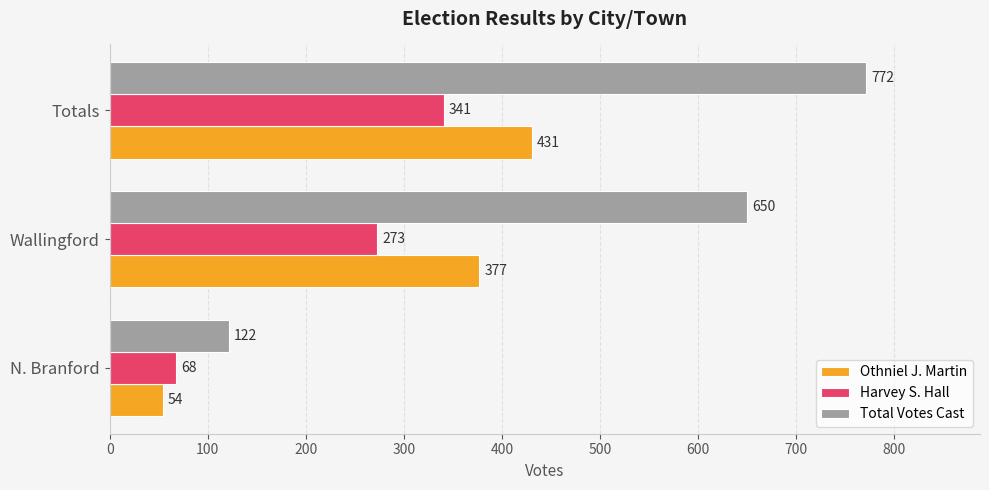

List the series in order of their peak value, highest first.

Total Votes Cast, Othniel J. Martin, Harvey S. Hall